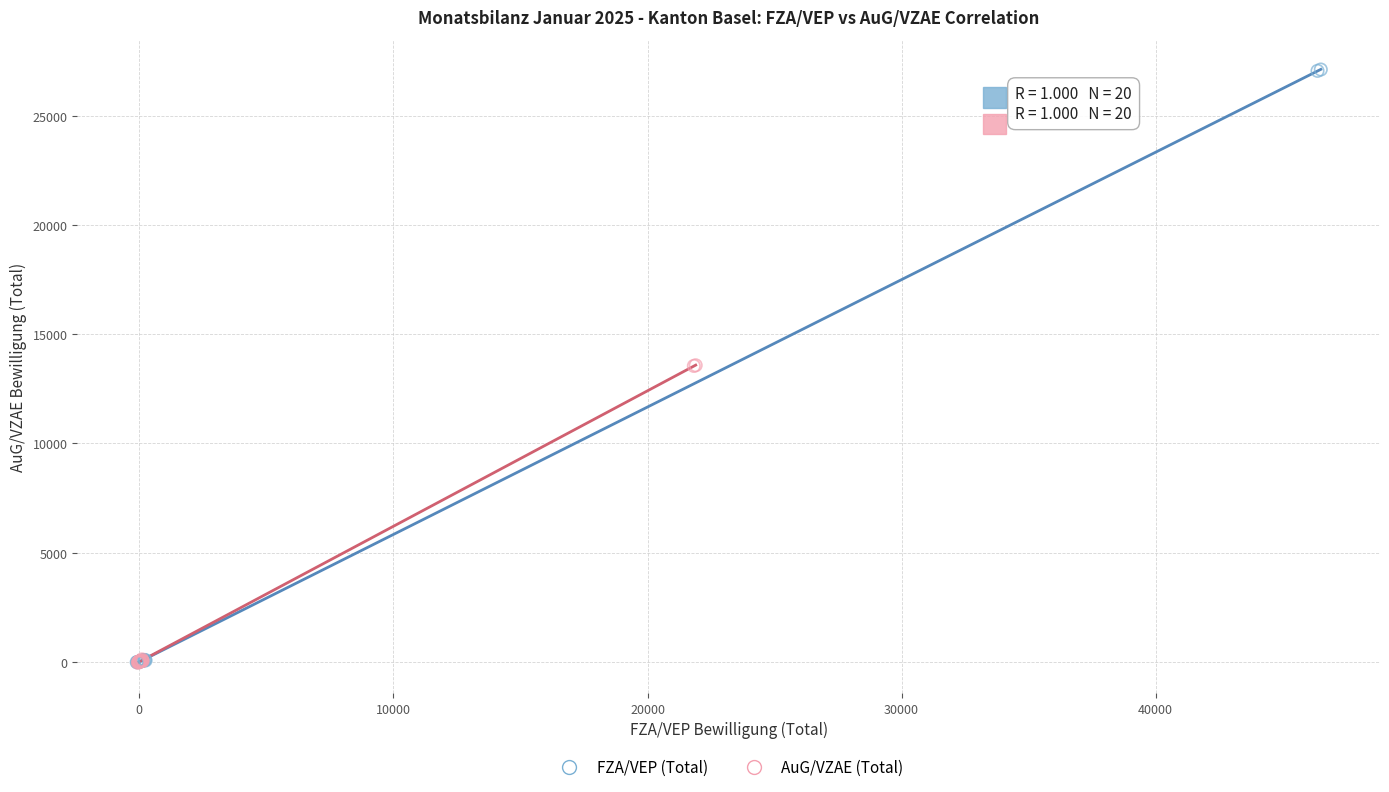

Which series has the largest Y range (max minus min)?

FZA/VEP (Total)